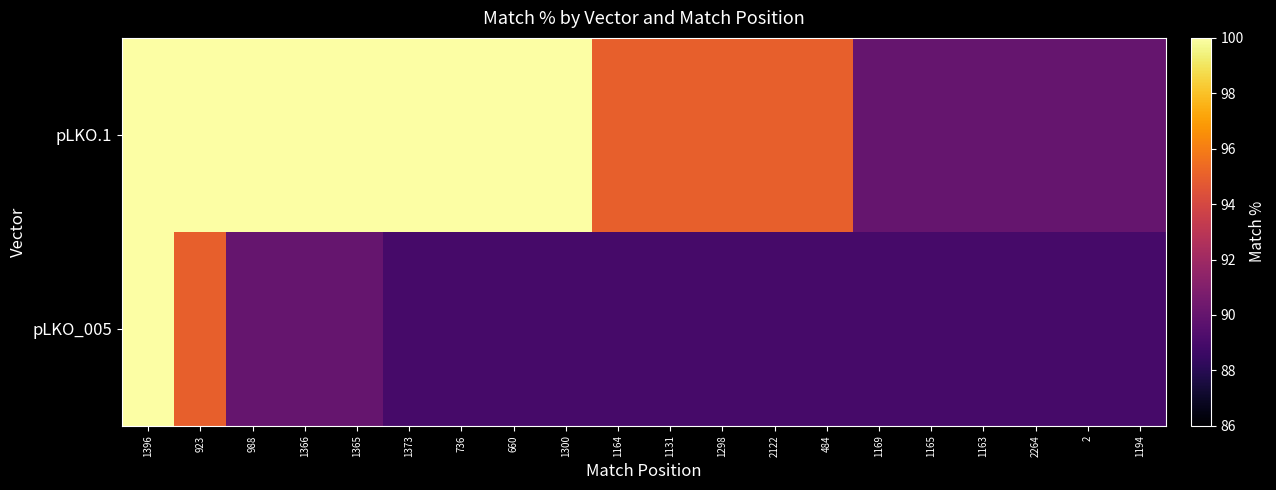

Rank the series at 1365 from highest to lowest value.

pLKO.1, pLKO_005